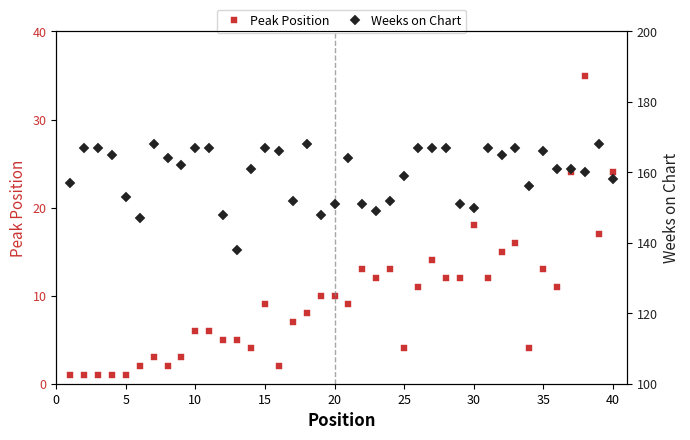

True or false: Peak Position has more than 1 interior local peaks.

True